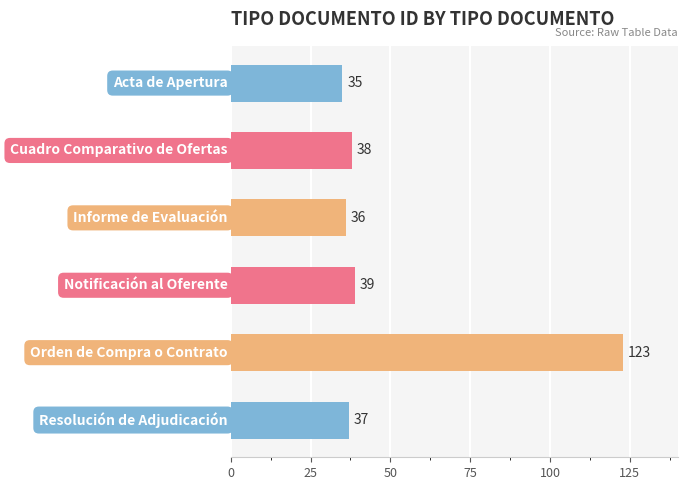

What is the smallest value displayed?

35